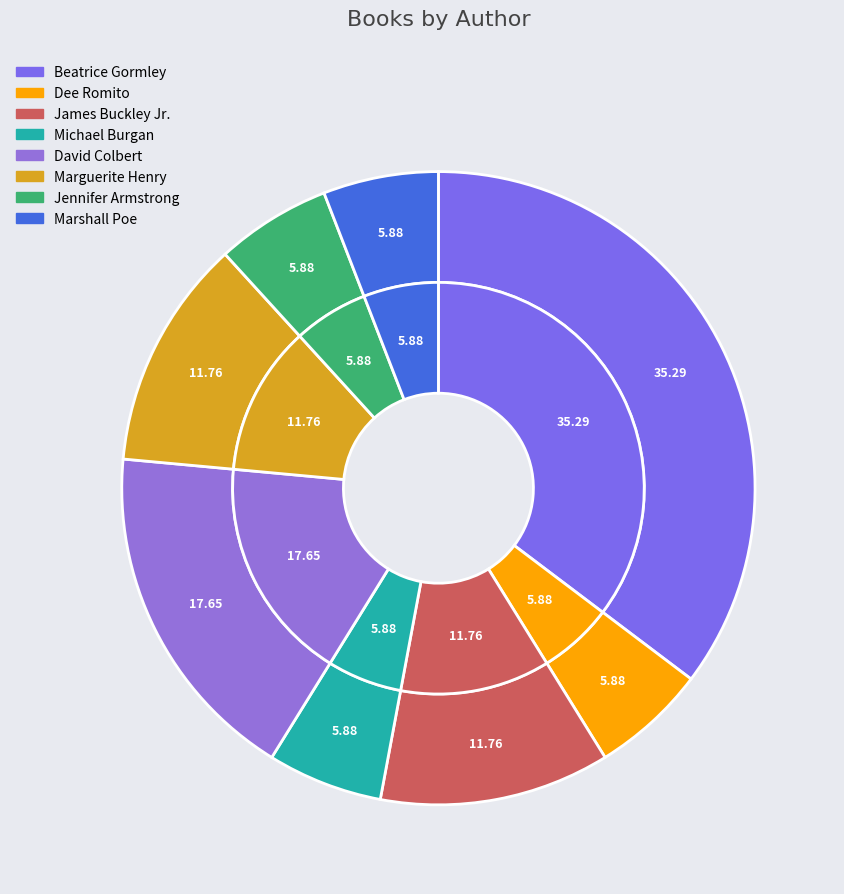

How many slices are in this pie chart?

8